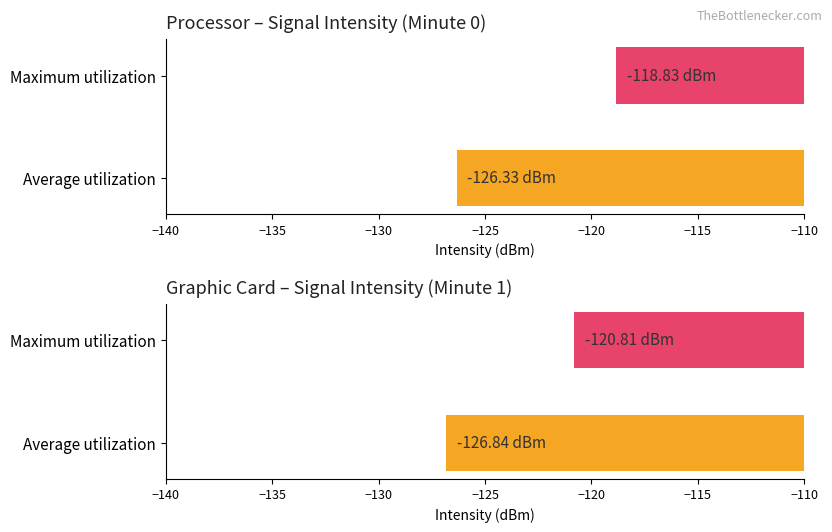

At 50, list the series in order from smallest to largest.

Average utilization, Maximum utilization